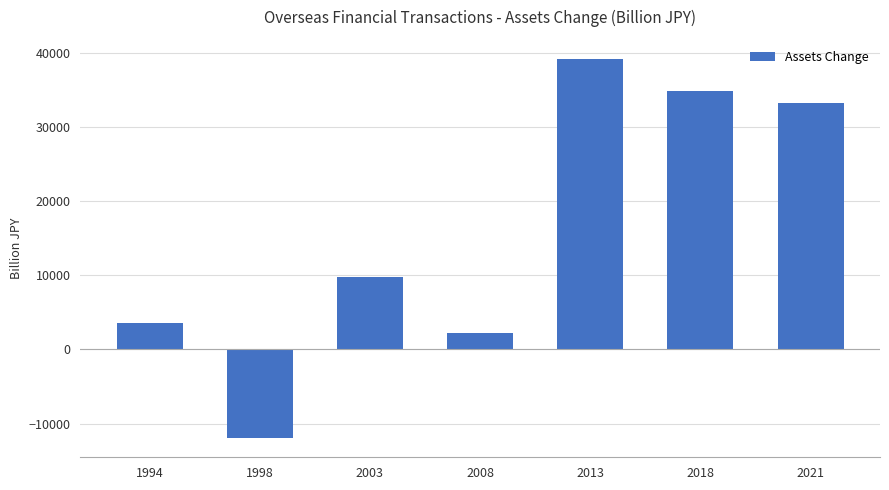

Where does the data first go above 9772?

2003